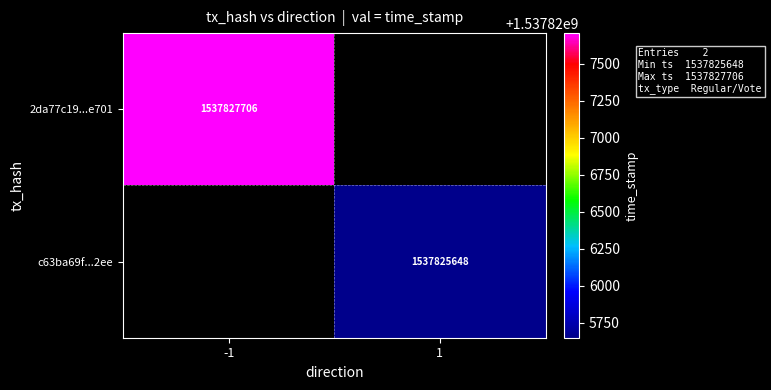

True or false: 2da77c19...e701 has a value of 1537827706 at -1.

True